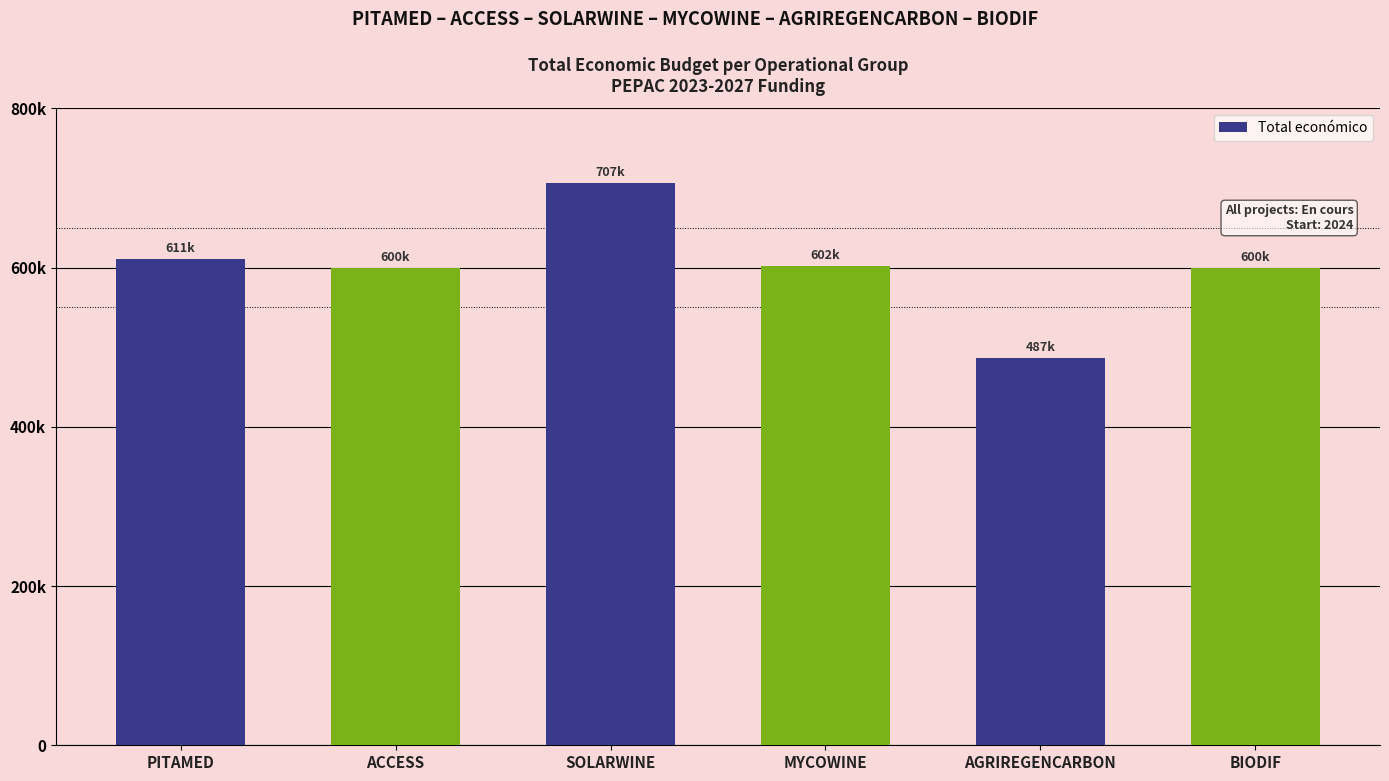

Does the chart contain stacked bars?

No